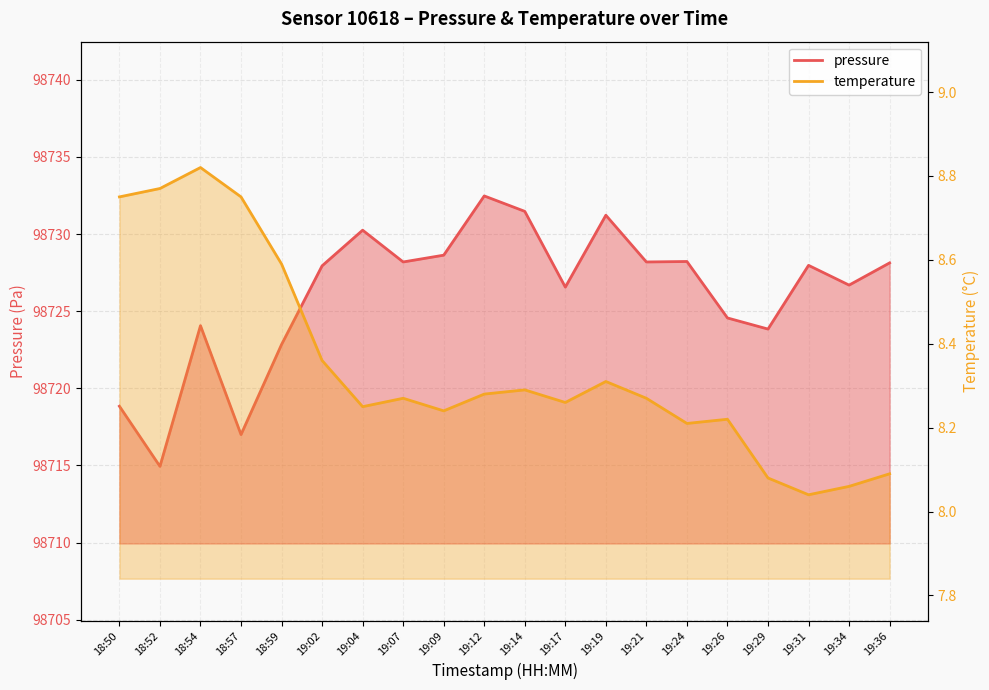

True or false: pressure and temperature cross at least once.

False